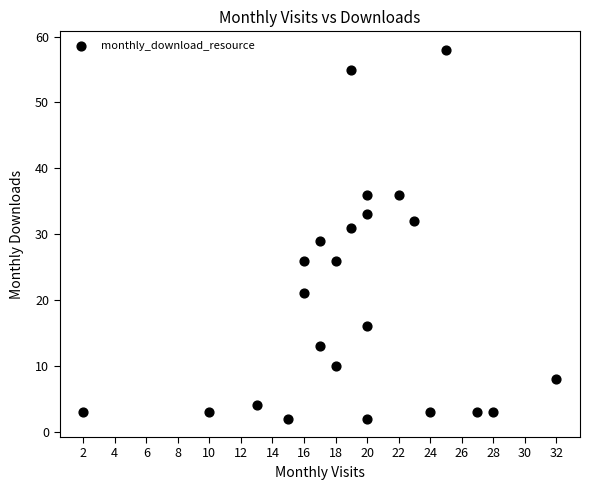

What is the range of X values (max minus min)?

30